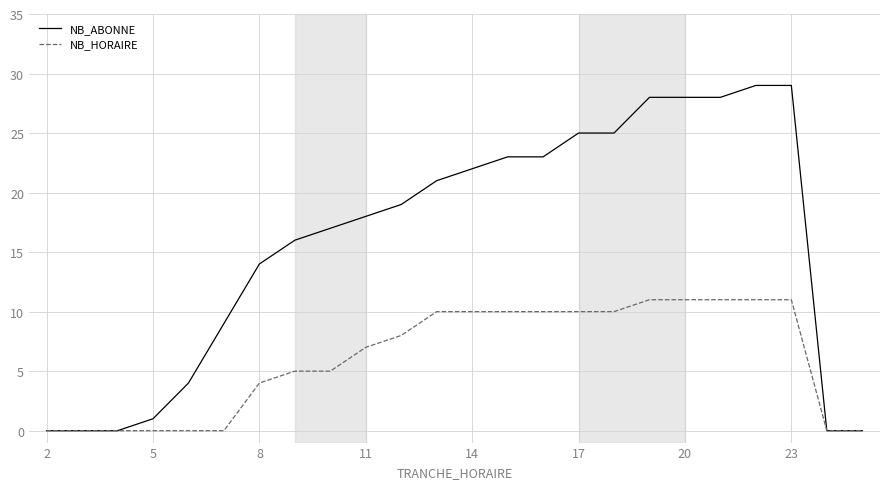

Rank the series by their maximum value, from lowest to highest.

NB_HORAIRE, NB_ABONNE